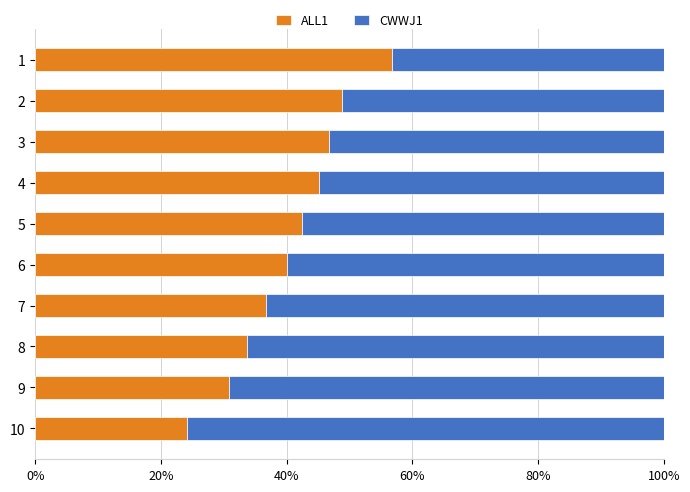

What is the total value across all series at 3?

100.0